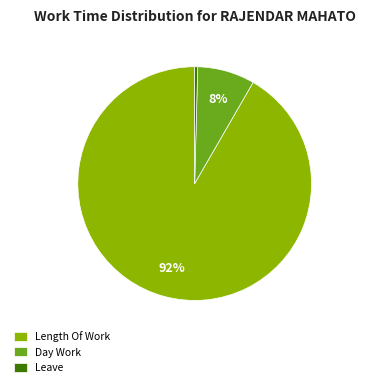

Which slice is the largest?

Length Of Work